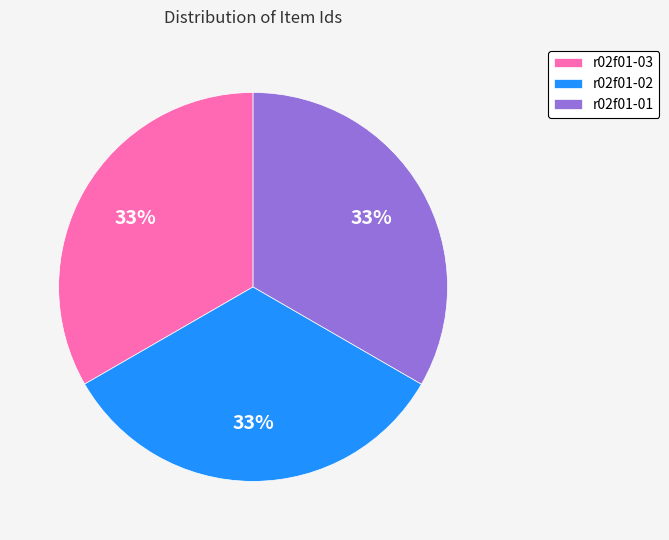

Does r02f01-02 account for over 50% of the chart?

No